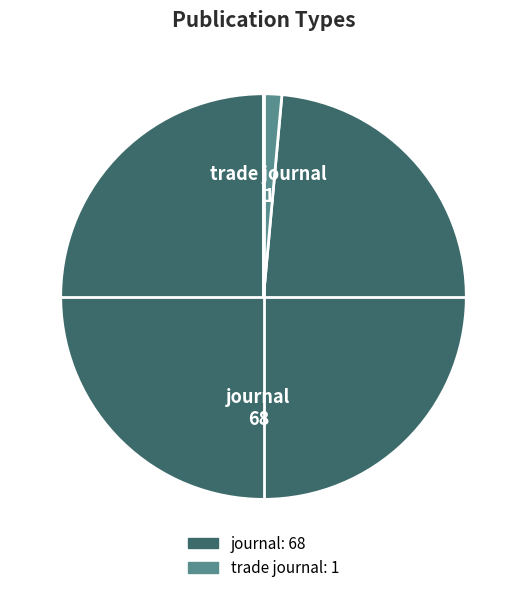

Which has a higher value, trade journal or journal?

journal